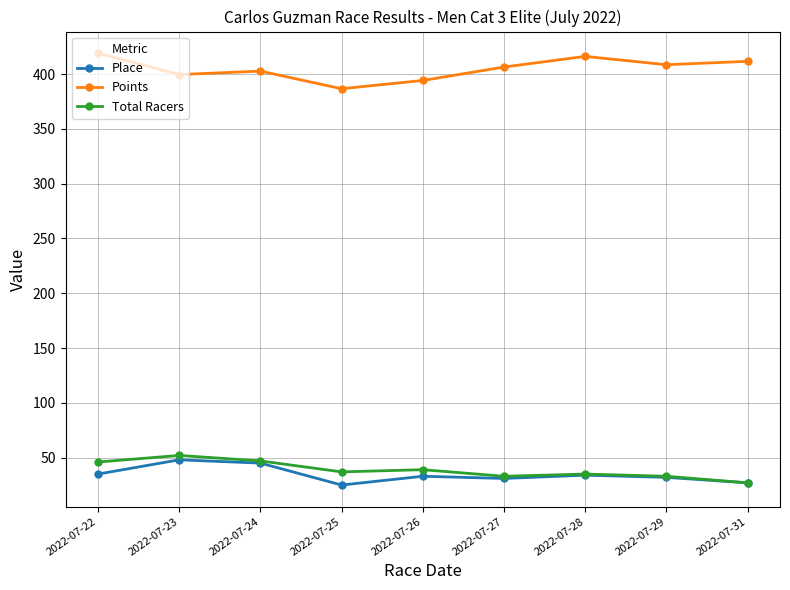

Where is the first local minimum for Place?

2022-07-25